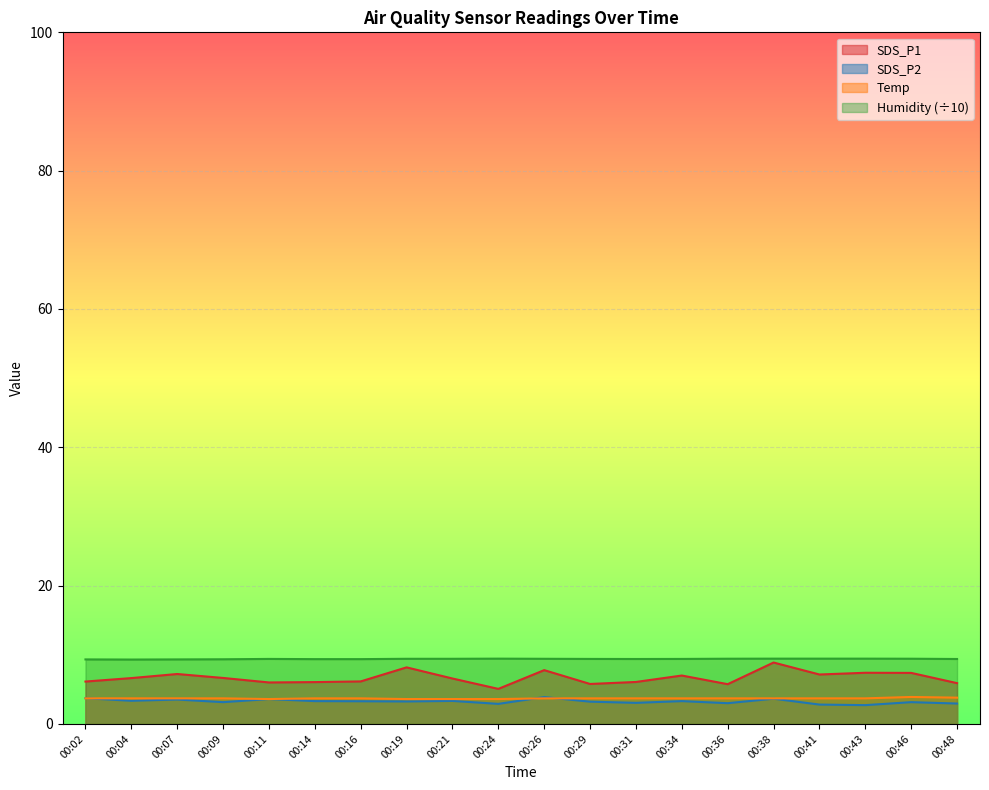

At which category does SDS_P1 reach its first local valley?

00:11